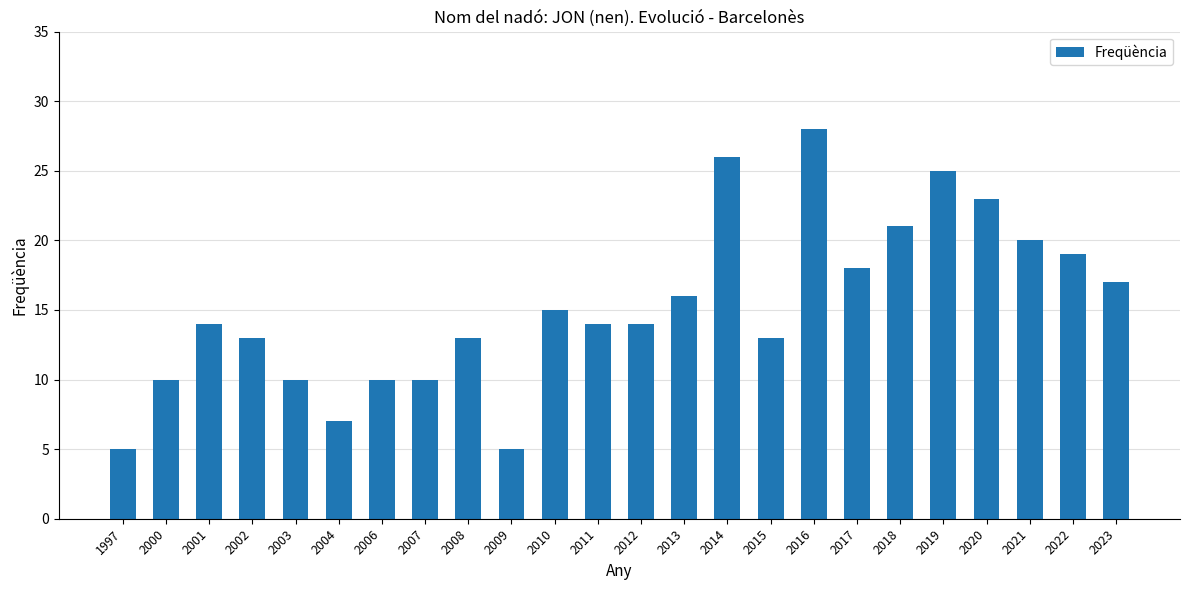

What is the average value?

15